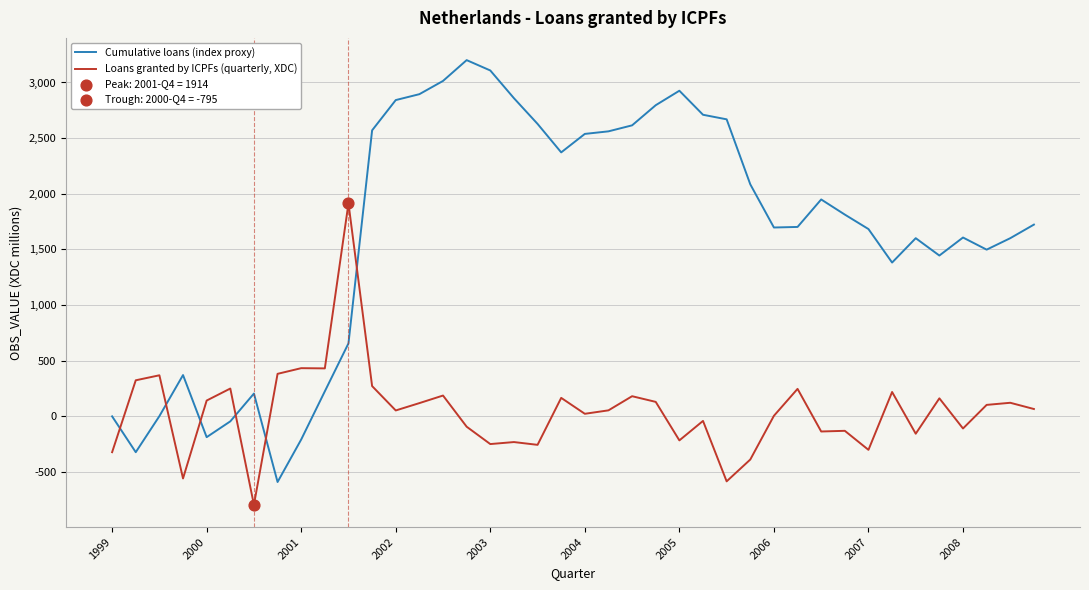

What is the difference between the maximum and minimum values in the Loans granted by ICPFs (quarterly, XDC) series?

2709